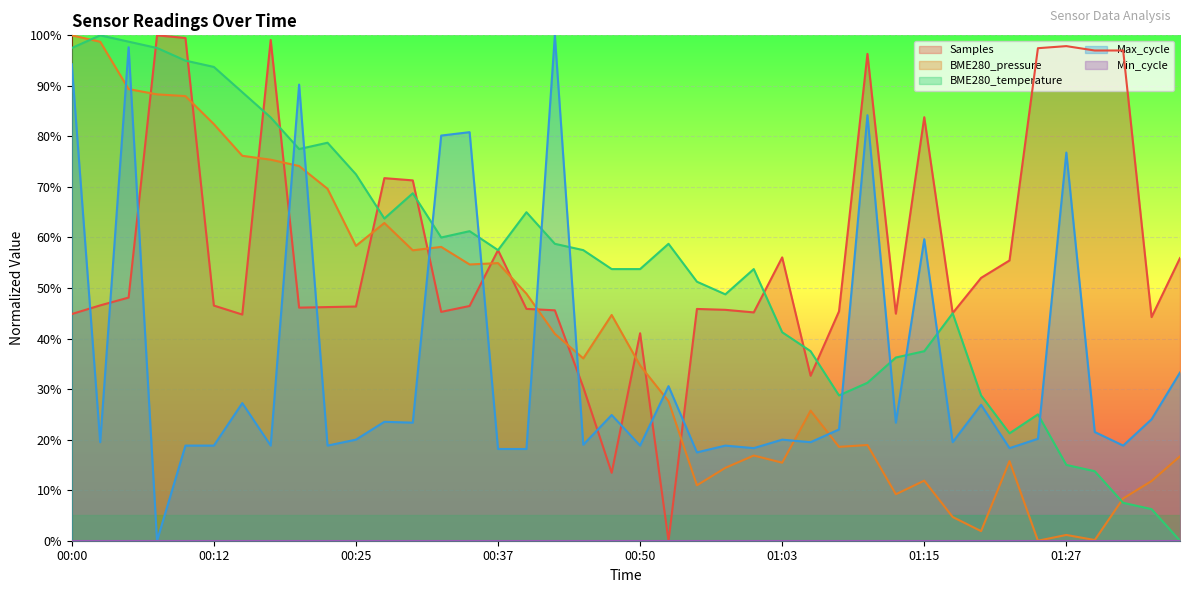

Which series has the largest total across all categories?

Samples